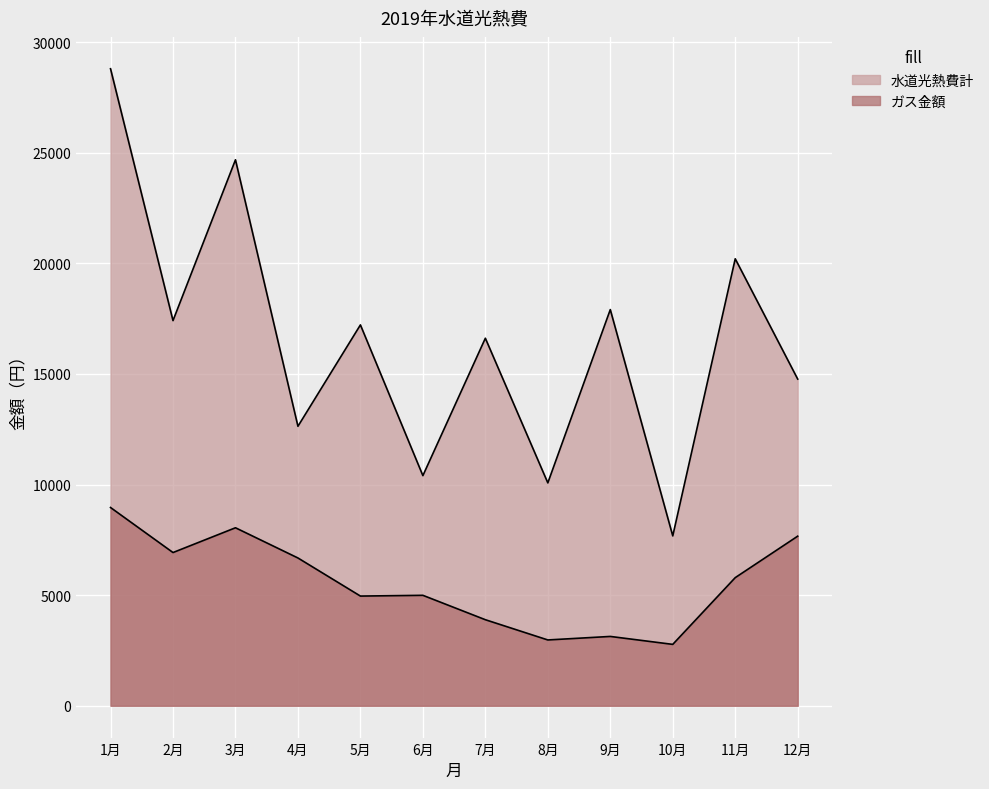

True or false: ガス金額 and 水道光熱費計 intersect in this chart.

False